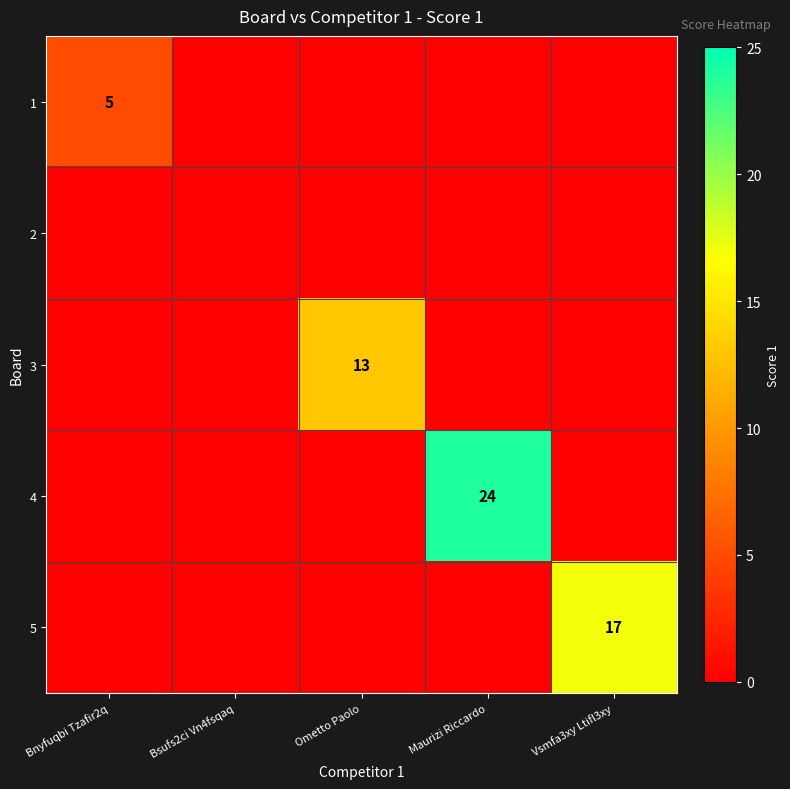

The value of 5 at Vsmfa3xy Ltifl3xy is 28. True or false?

False